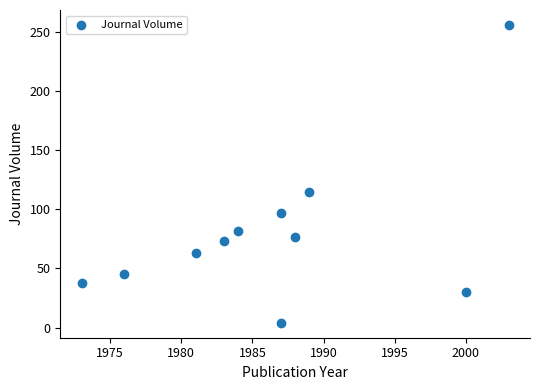

What is the range of Y values (max minus min)?

252